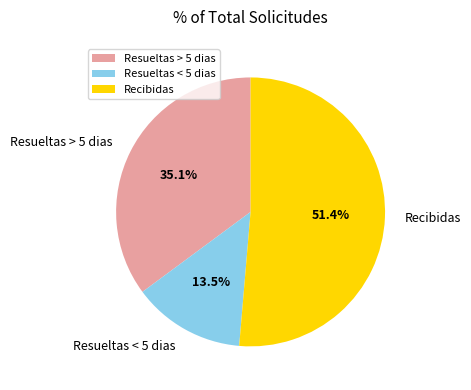

Rank the categories by value from highest to lowest.

Recibidas, Resueltas > 5 dias, Resueltas < 5 dias